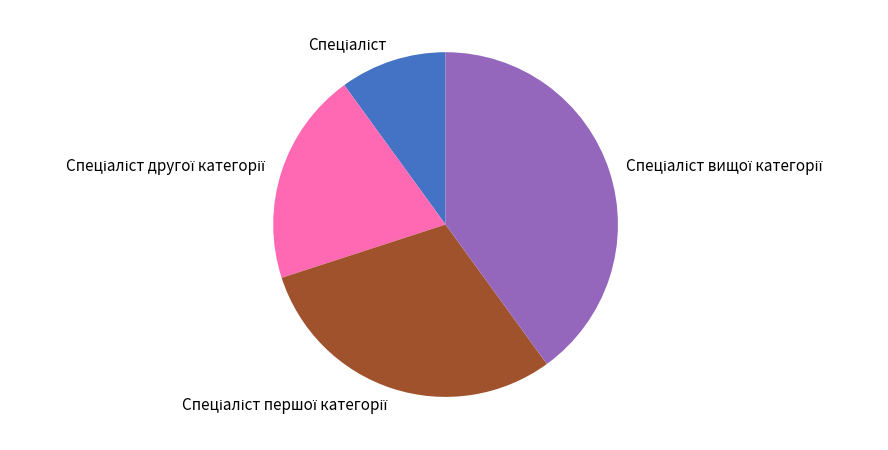

Does any single category account for the majority?

No